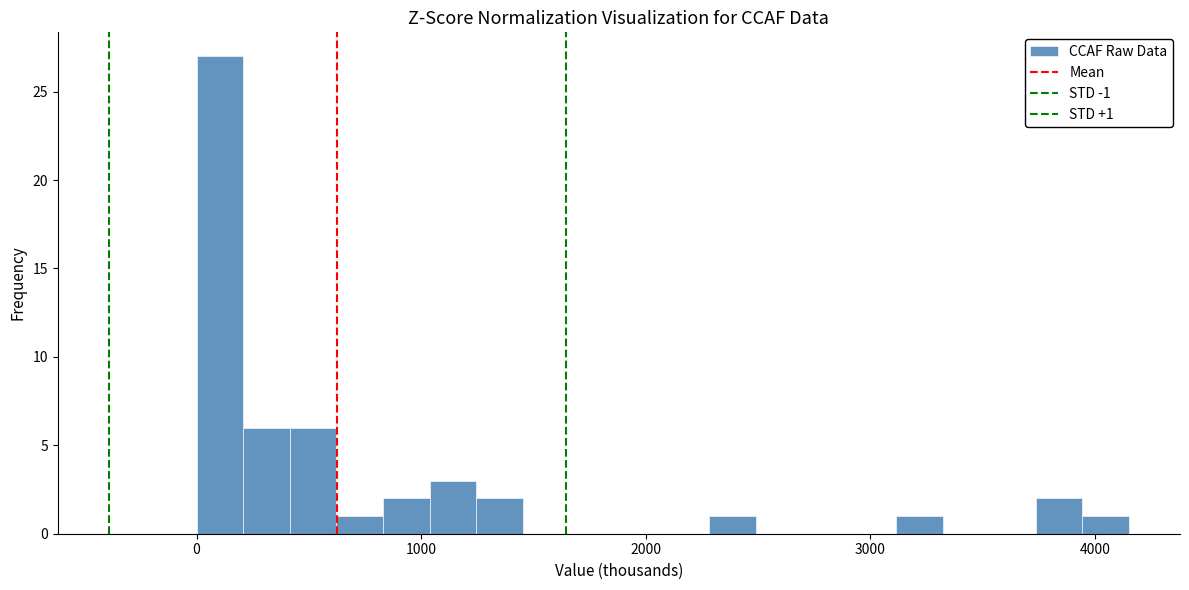

Read against the x-axis, roughly where is the centre of the tallest bar?

100